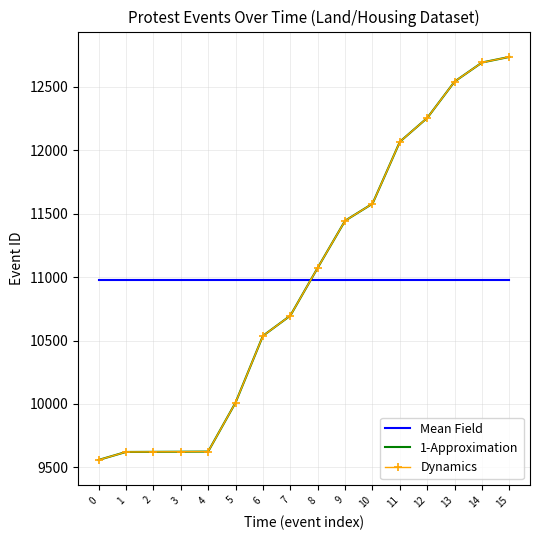

What is the value of the 1-Approximation point at the 16th from the left?

12737.0